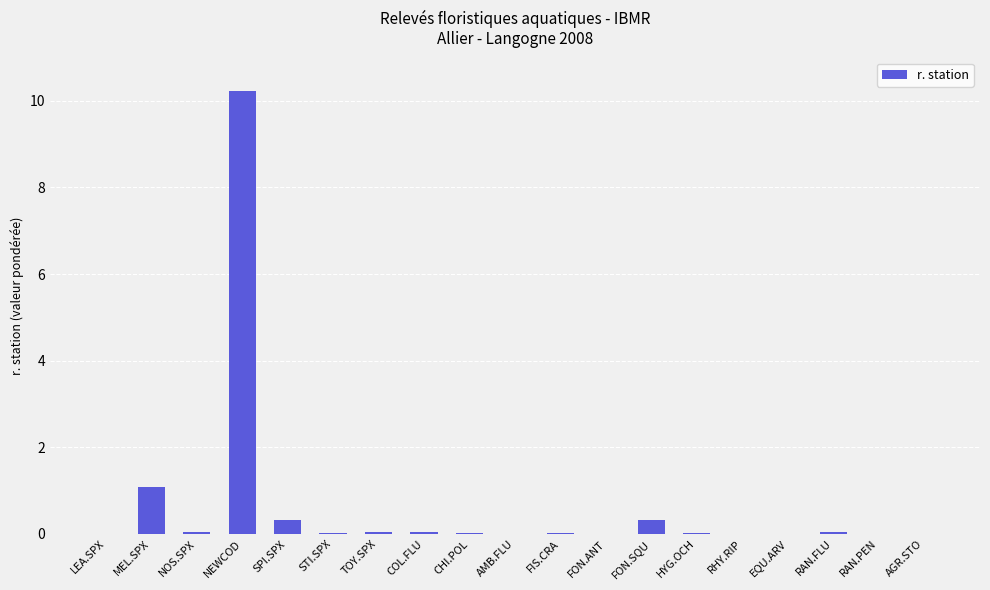

Count the number of categories in the chart.

19